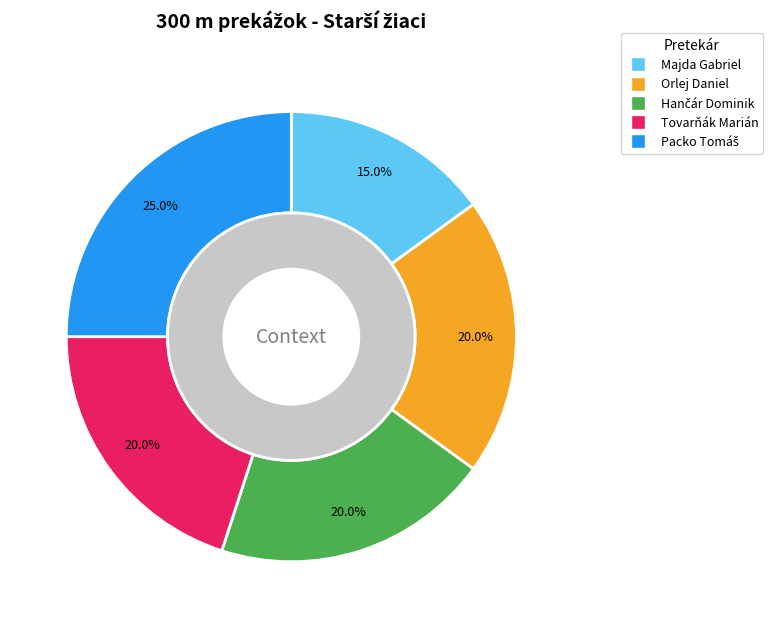

To the nearest percent, what percentage of the pie is Orlej Daniel?

20%